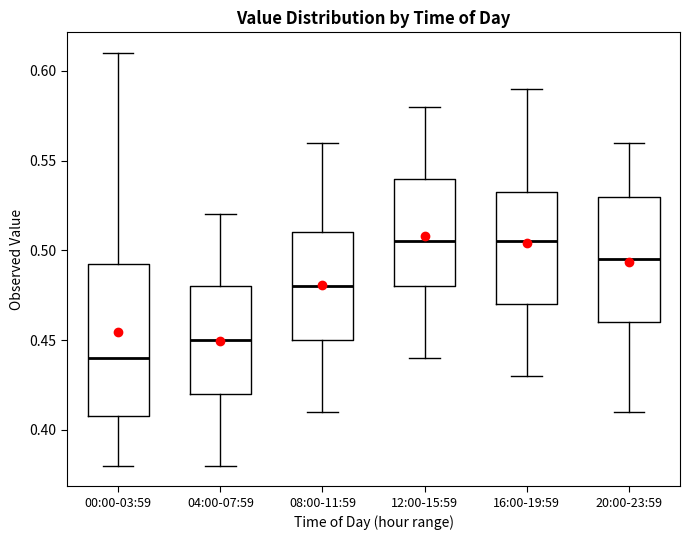

Reading left to right, transcribe this box plot: for each box, give where its median line is, the range the box spans, and where its two whiskers end, as read against the y-axis. The values are not printed on the chart, so give them approximately, as read against the axis.

00:00-03:59: median 0.440, box 0.410 to 0.495, whiskers 0.380 to 0.610
04:00-07:59: median 0.450, box 0.420 to 0.480, whiskers 0.380 to 0.520
08:00-11:59: median 0.480, box 0.450 to 0.510, whiskers 0.410 to 0.560
12:00-15:59: median 0.505, box 0.480 to 0.540, whiskers 0.440 to 0.580
16:00-19:59: median 0.505, box 0.470 to 0.535, whiskers 0.430 to 0.590
20:00-23:59: median 0.495, box 0.460 to 0.530, whiskers 0.410 to 0.560